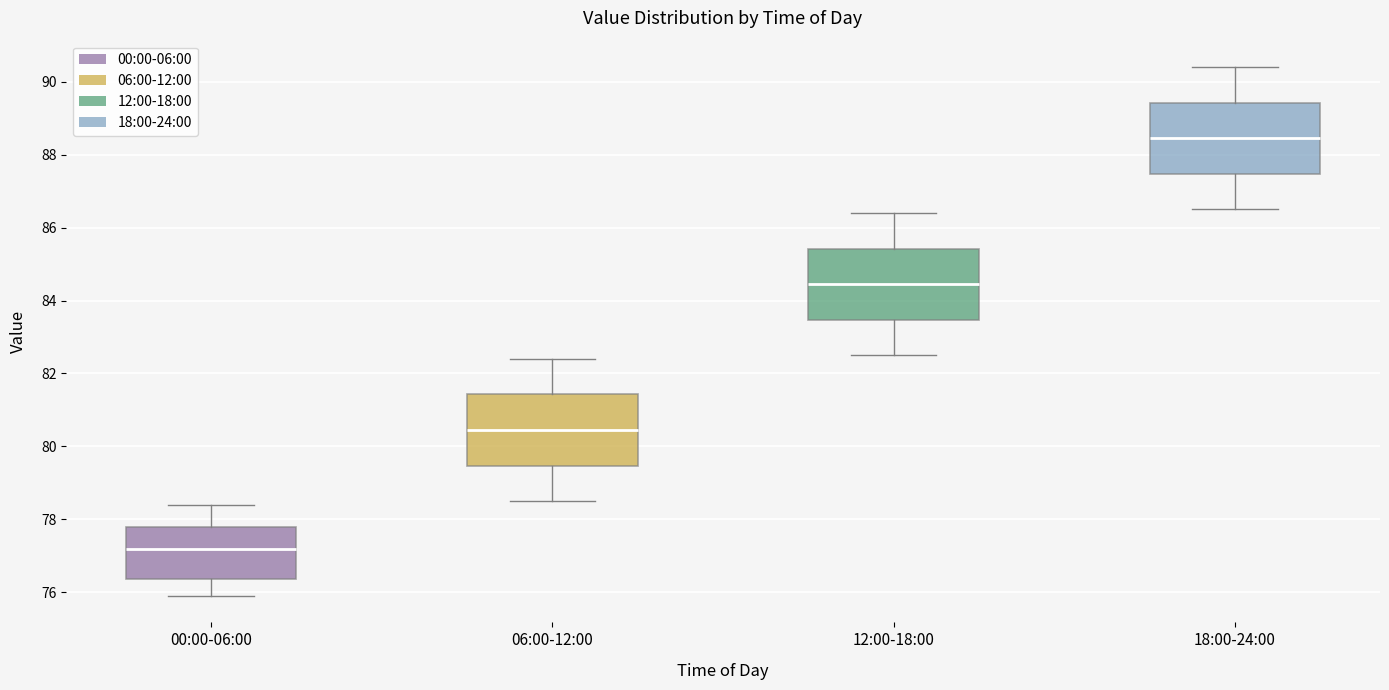

Which box has the highest median line?

18:00-24:00